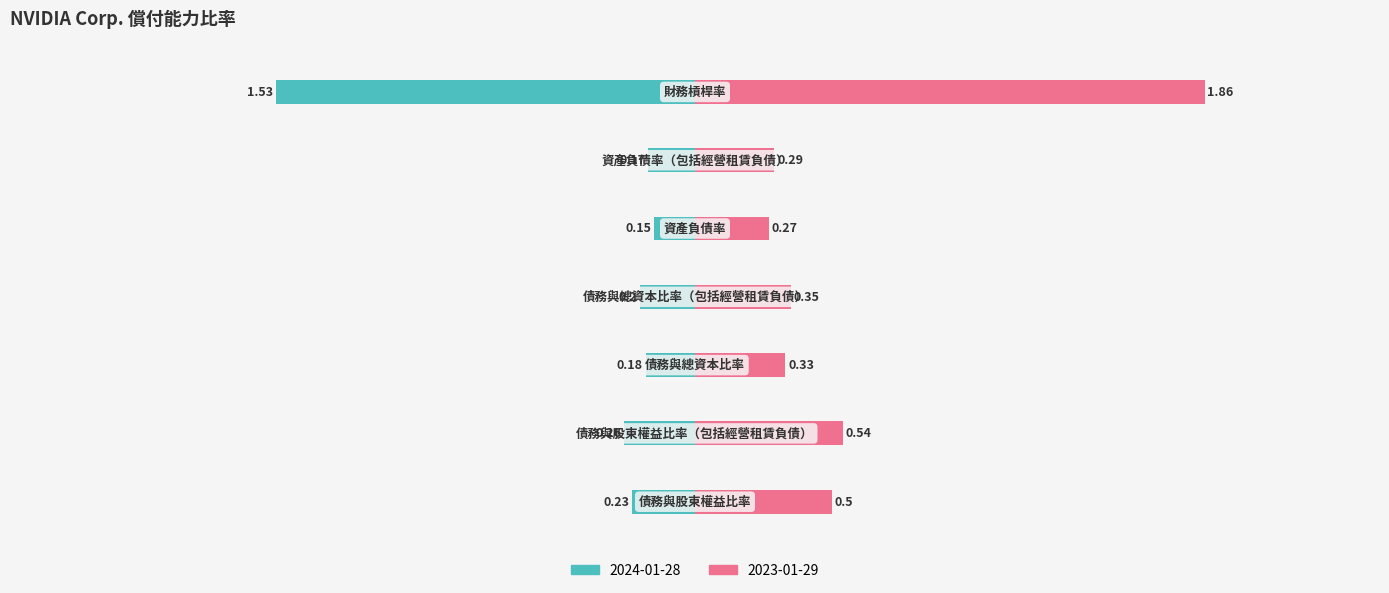

Reading right to left, transcribe all the data shown in this chart.

2024-01-28: 財務槓桿率=-1.5	資產負債率（包括經營租賃負債）=-0.2	資產負債率=-0.1	債務與總資本比率（包括經營租賃負債）=-0.2	債務與總資本比率=-0.2	債務與股東權益比率（包括經營租賃負債）=-0.3	債務與股東權益比率=-0.2
2023-01-29: 財務槓桿率=1.9	資產負債率（包括經營租賃負債）=0.3	資產負債率=0.3	債務與總資本比率（包括經營租賃負債）=0.3	債務與總資本比率=0.3	債務與股東權益比率（包括經營租賃負債）=0.5	債務與股東權益比率=0.5